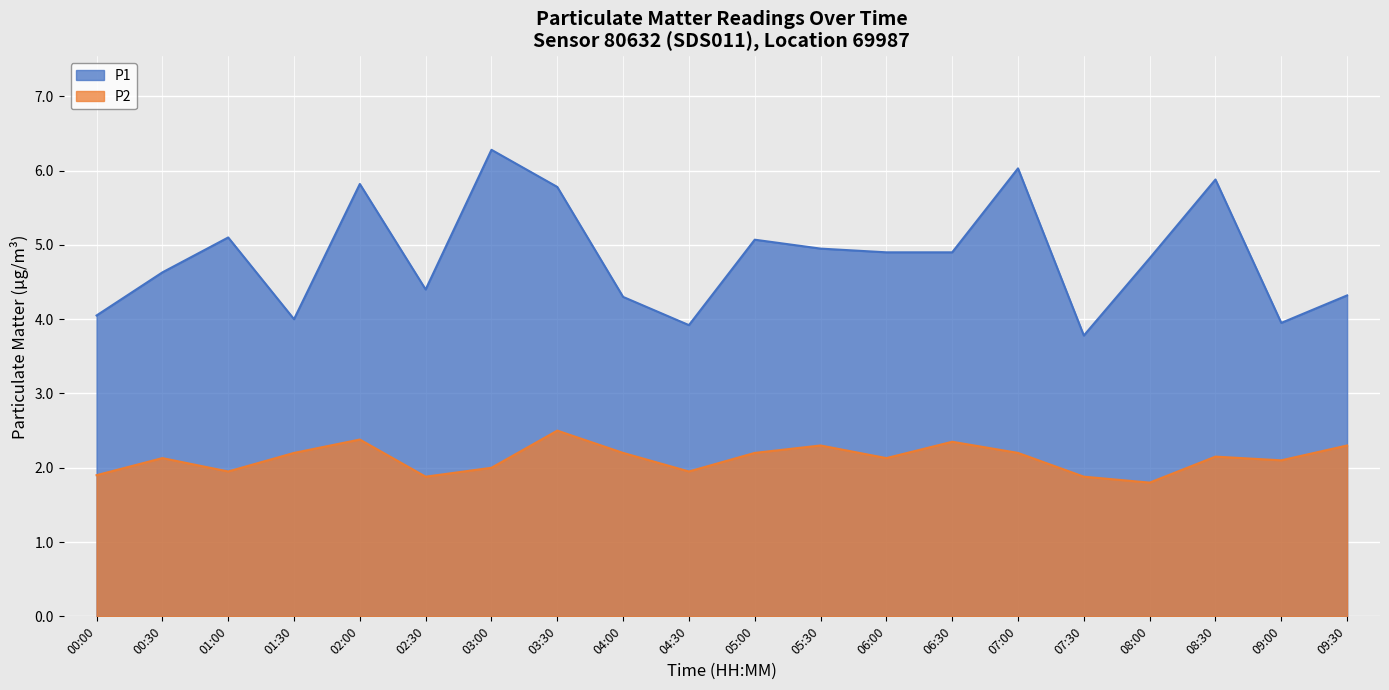

At how many categories does at least one series exceed 5?

7